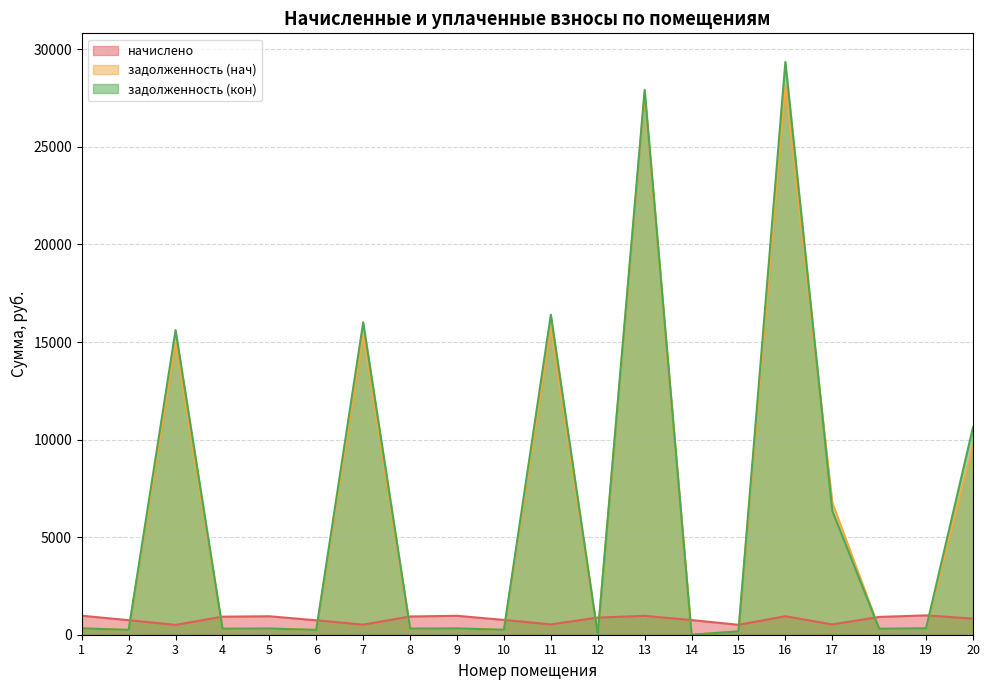

How many lines are shown in the chart?

3